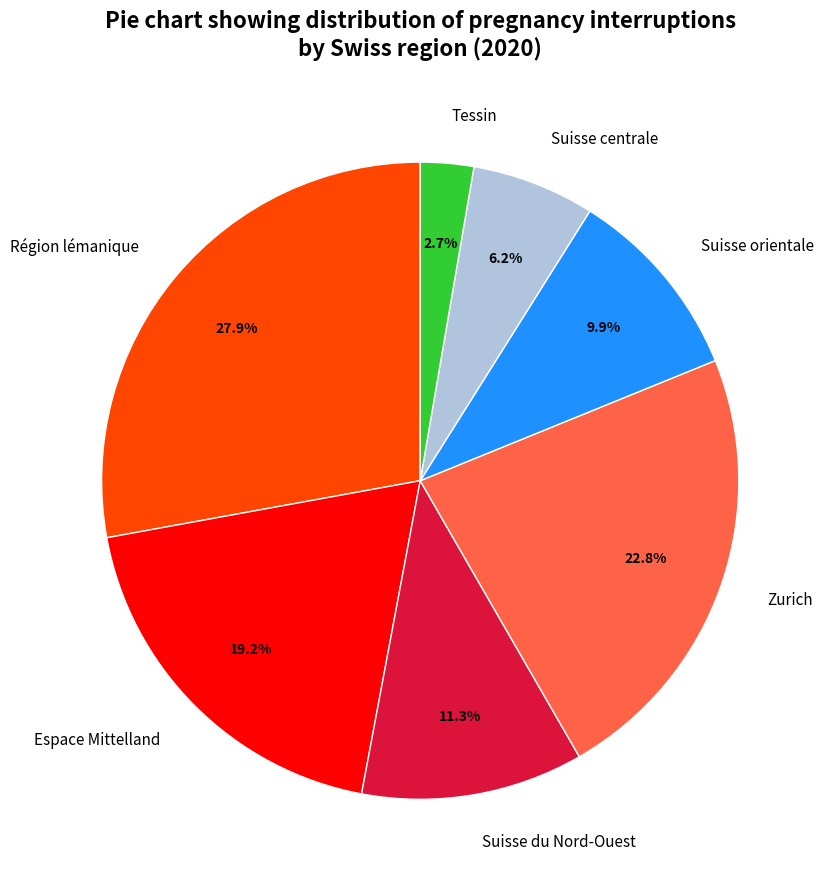

Which category has the smallest portion of the pie?

Tessin